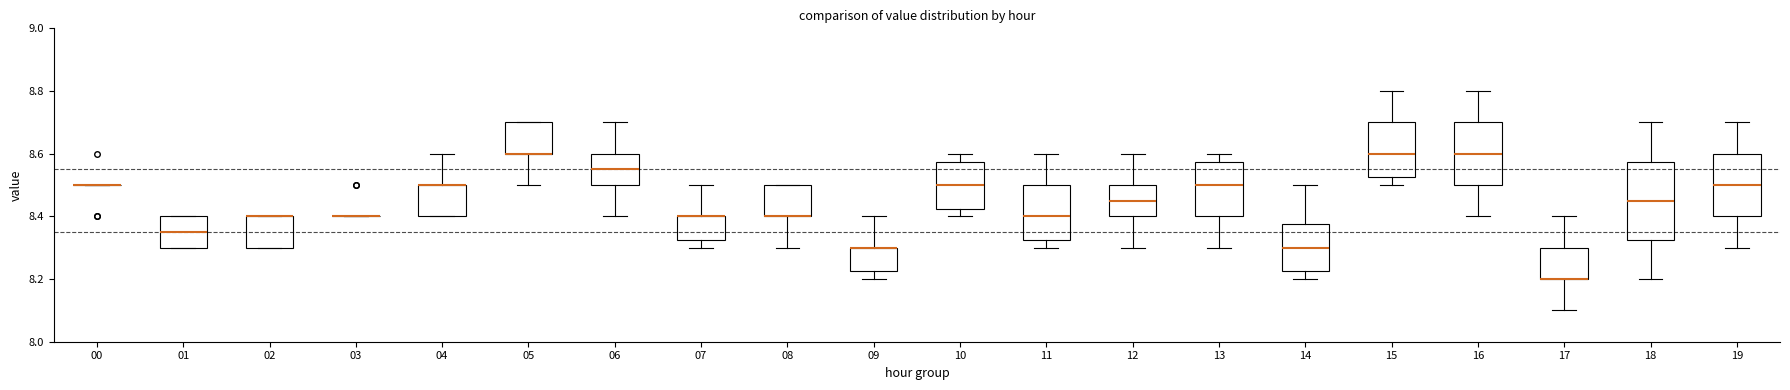

Comparing the boxes themselves (not the whiskers), which one is the tallest?

18